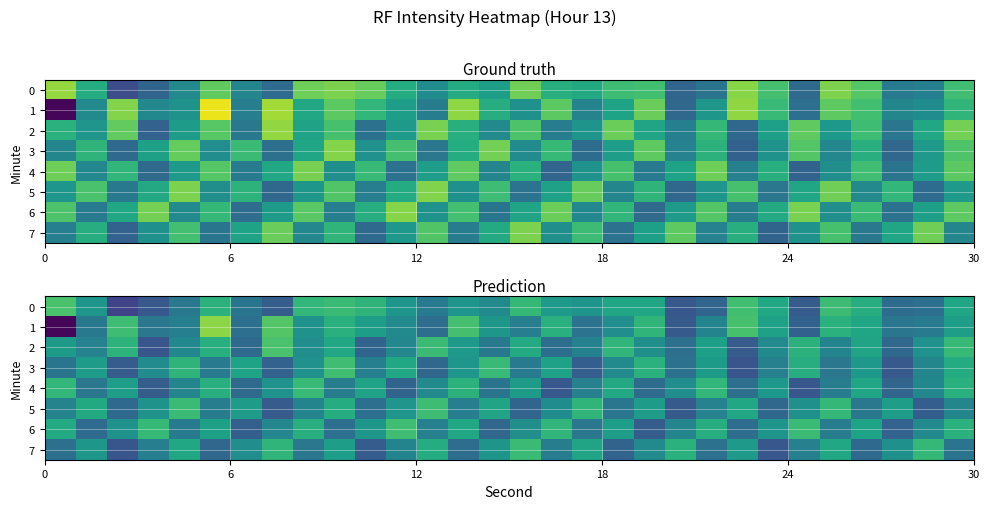

What is the difference between the maximum and second lowest values in the 5 series?

11.2